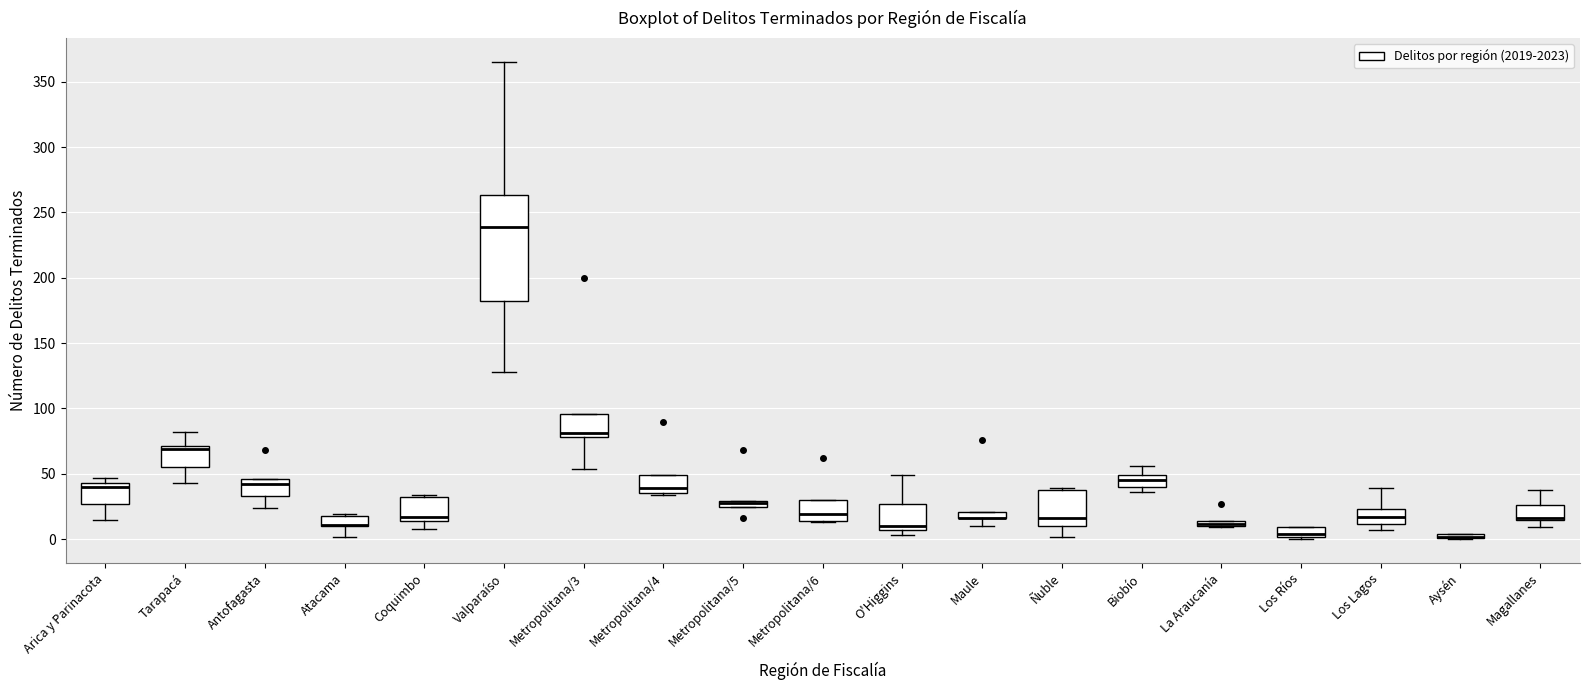

Where is the upper edge of the box for Magallanes on the y-axis? The values are not printed on the chart, so give them approximately, as read against the axis.

25